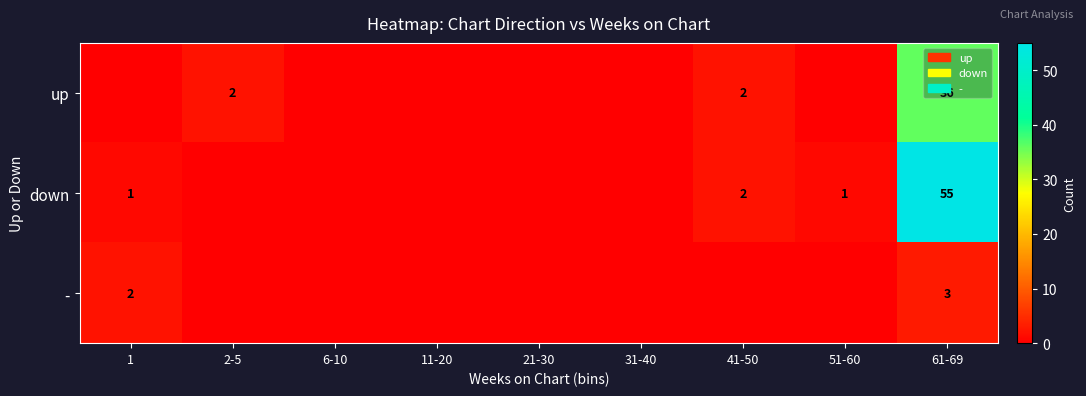

The value of down at 61-69 is 55. True or false?

True